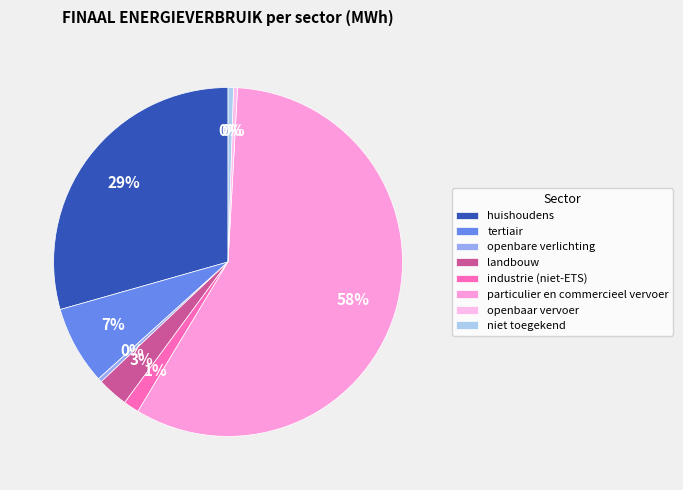

Does tertiair represent more than half of the total?

No